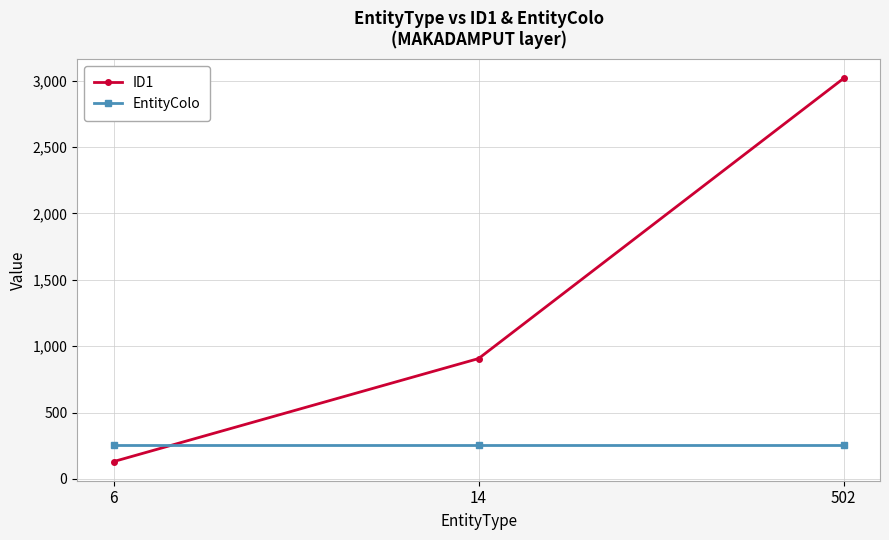

Does the chart have visible grid lines?

Yes